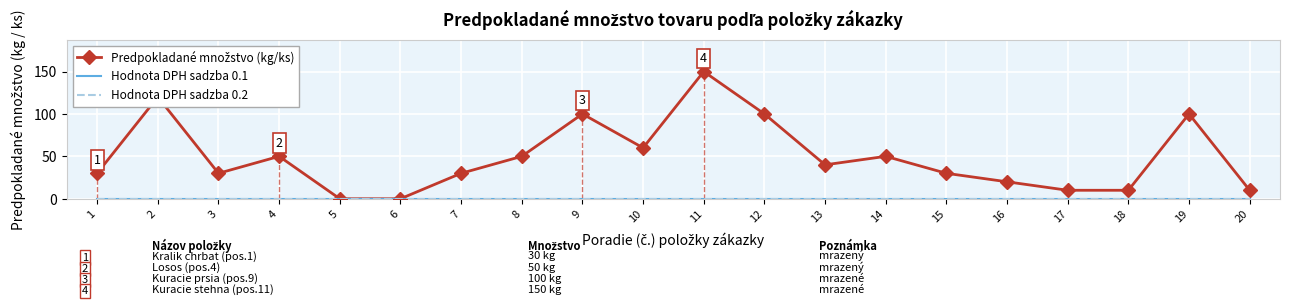

Which series changed the most between 18 and 19?

Predpokladane mnozstvo (kg/ks)